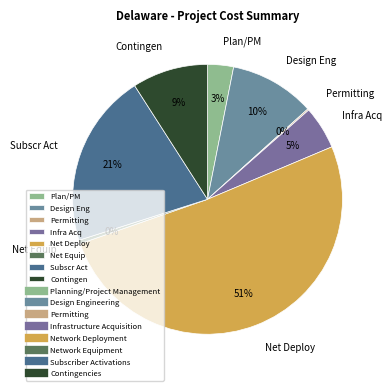

Between Subscr Act and Net Deploy, which is larger?

Net Deploy